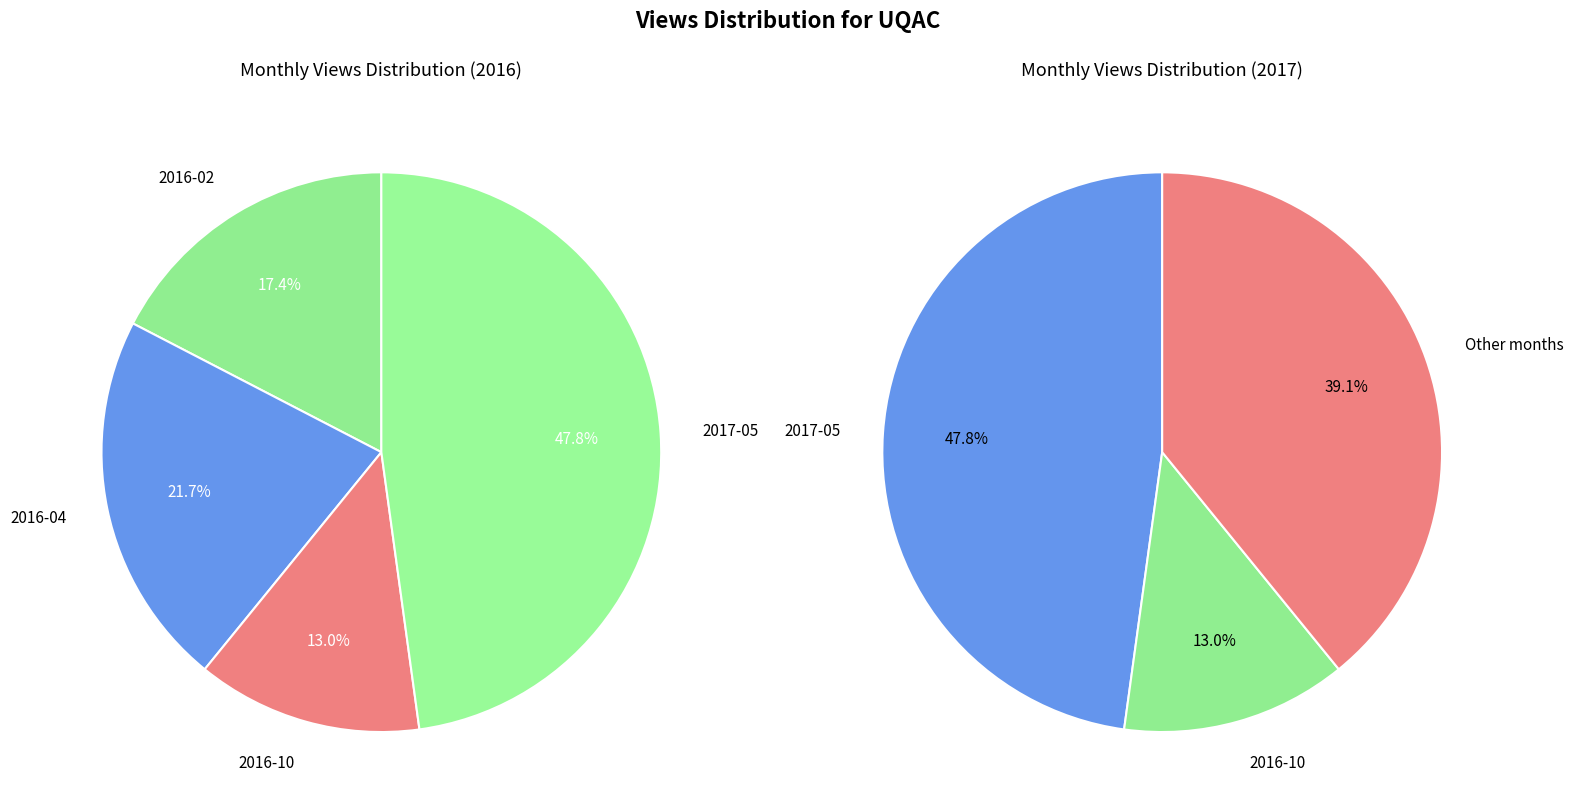

Does 2017-05 account for over 50% of the chart?

No